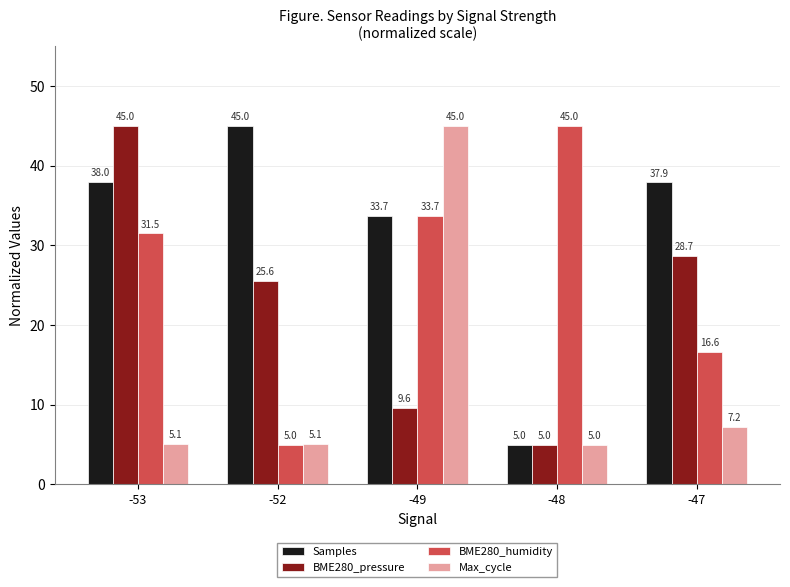

Rank the series at -47 from highest to lowest value.

Samples, BME280_pressure, BME280_humidity, Max_cycle